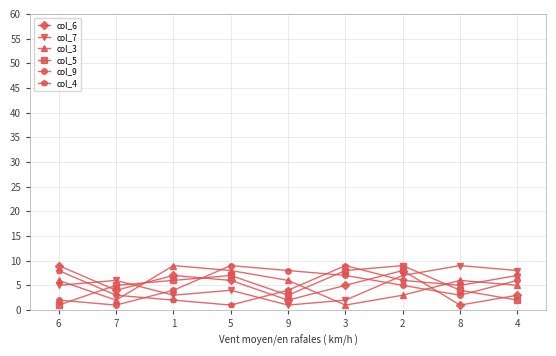

What is the minimum value shown in the chart?

1